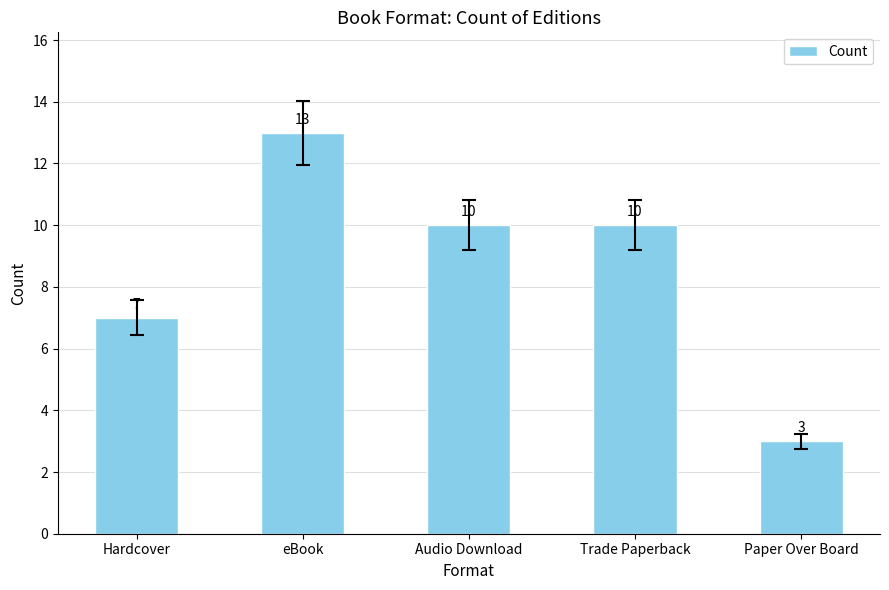

What is the smallest value displayed?

3